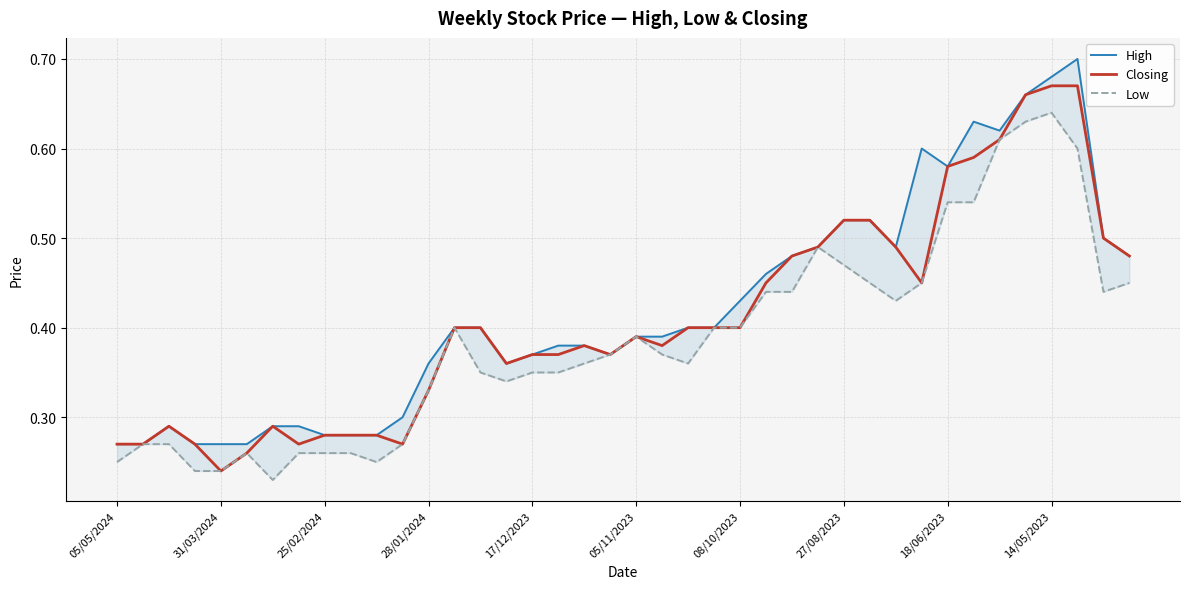

At which label is Closing closest to 0?

31/03/2024